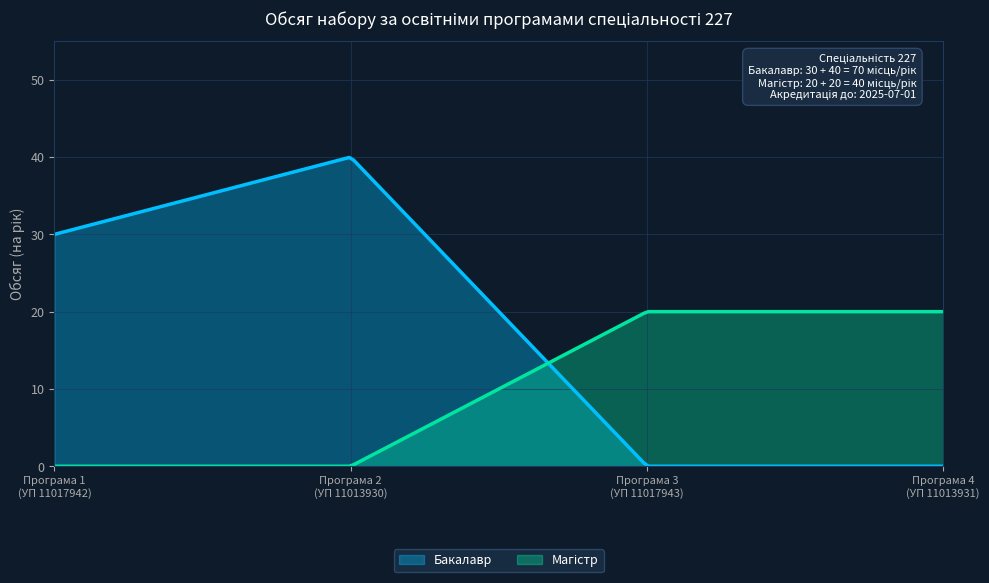

Which series has the largest range (max minus min)?

Бакалавр